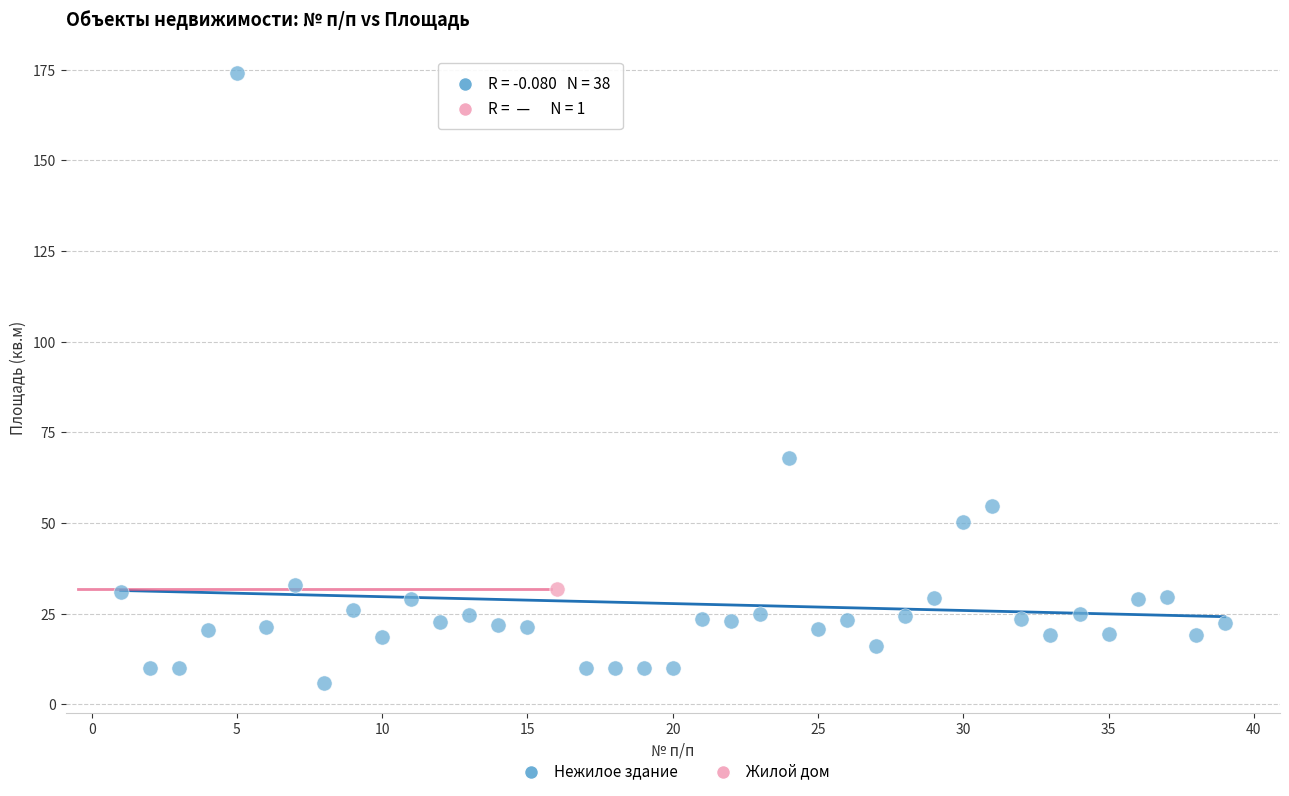

What are all the series names shown in the legend?

Нежилое здание, Жилой дом